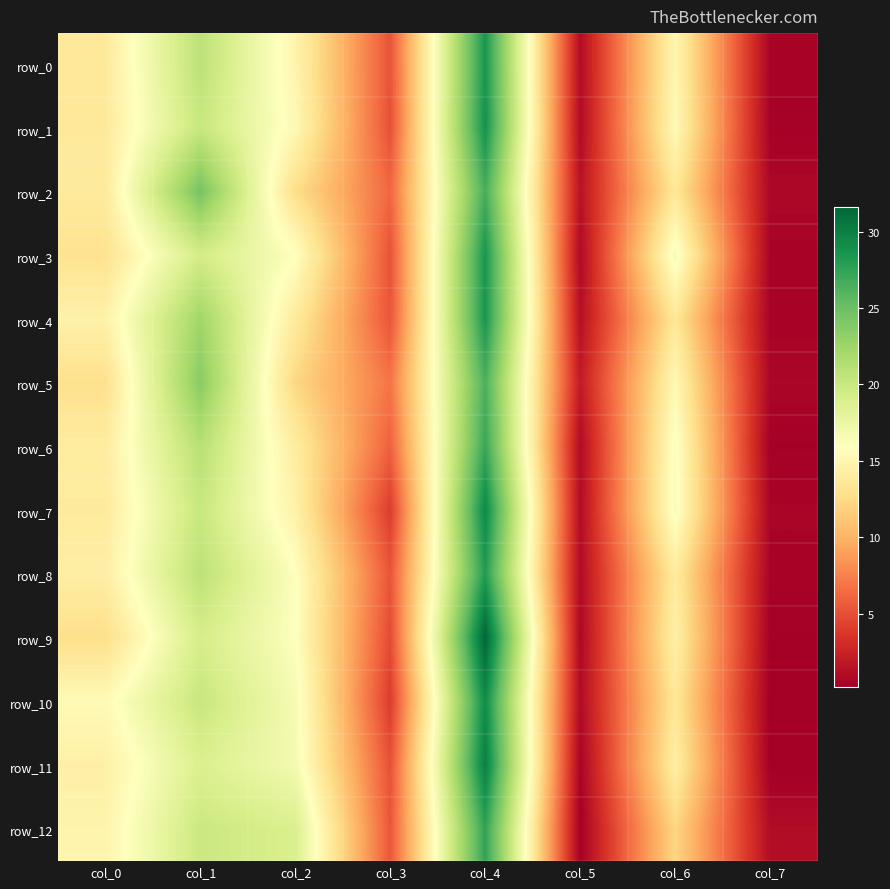

What is the total value across all series at col_5?

13.5